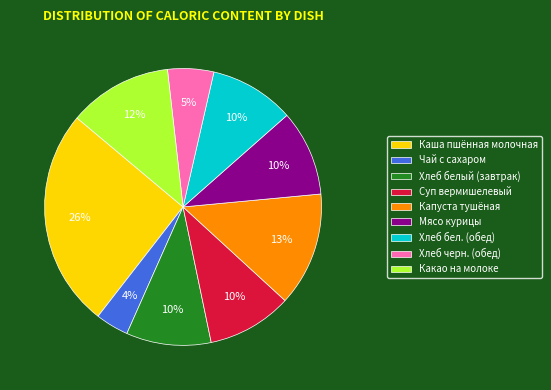

To the nearest percent, what is the combined percentage of Чай с сахаром and Хлеб бел. (обед)?

14%